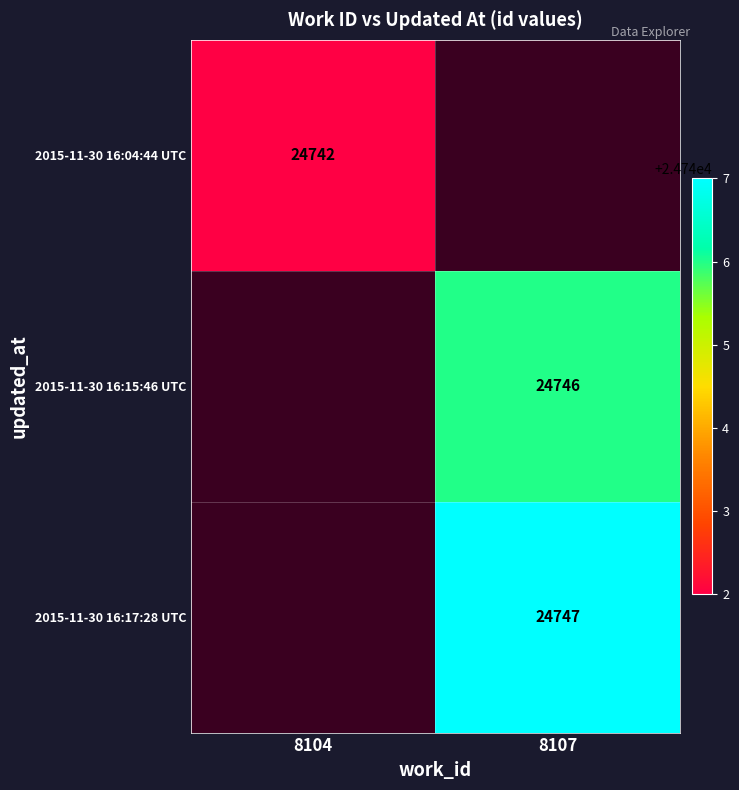

True or false: 2015-11-30 16:15:46 UTC has a value of 24746 at 8107.

True